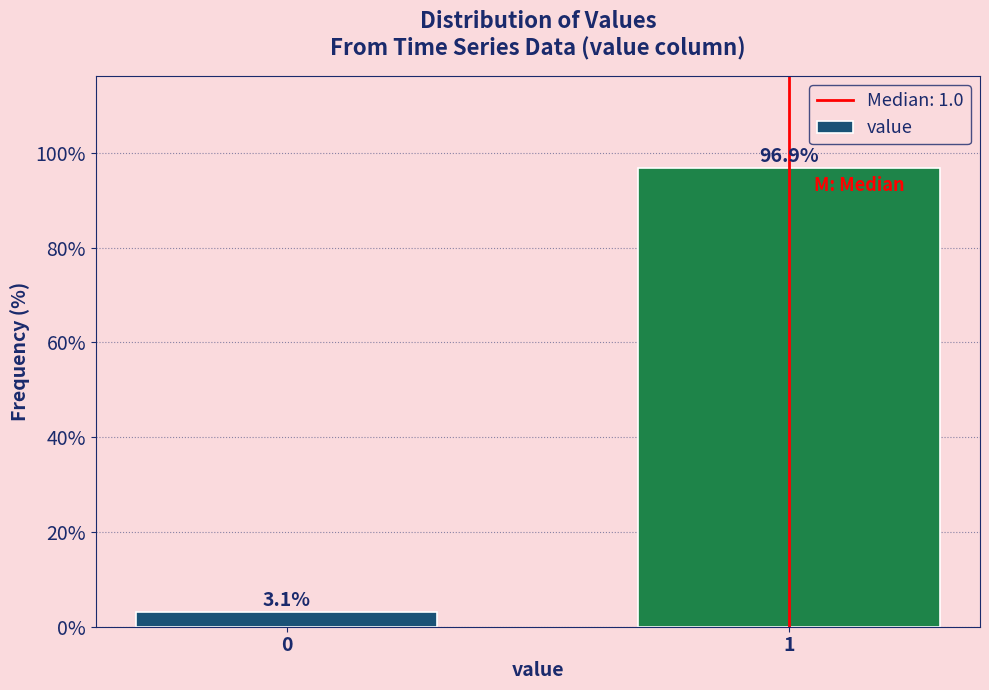

Reading left to right, transcribe all the data shown in this chart.

0=3.1	1=96.9